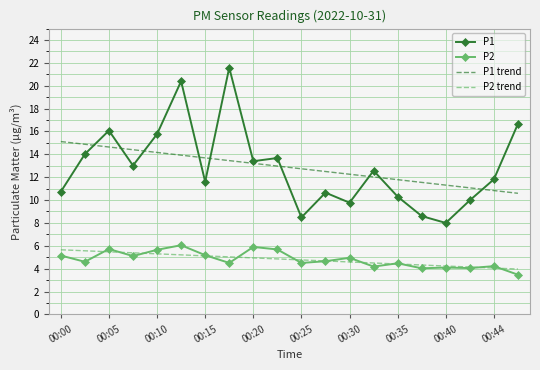

What is the maximum value shown in the chart?

21.6